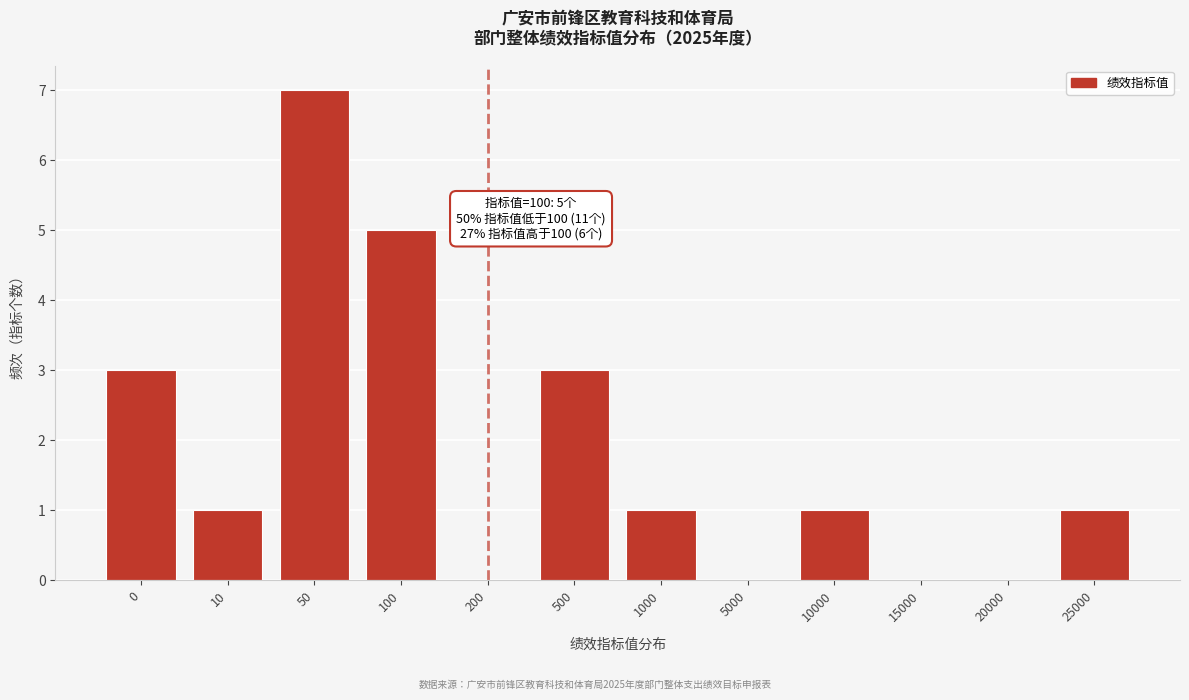

Reading left to right, extract all data points from this chart.

0=3	10=1	50=7	100=5	200=0	500=3	1000=1	5000=0	10000=1	15000=0	20000=0	25000=1